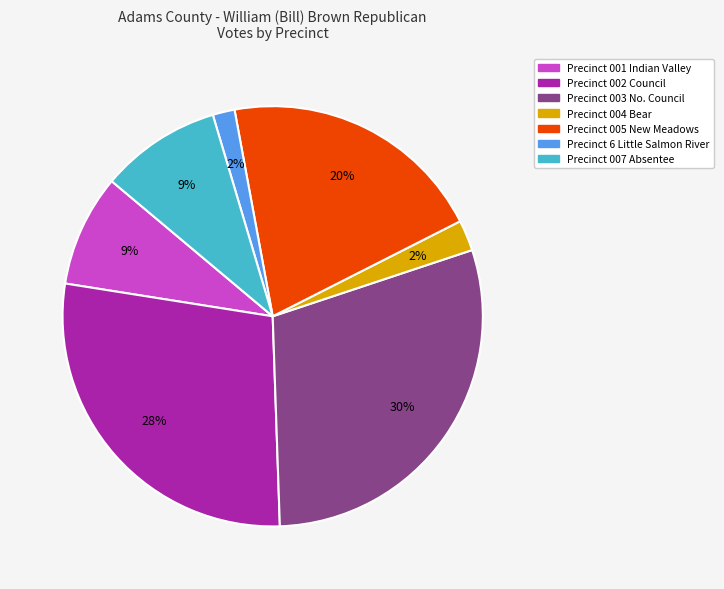

Between Precinct 6 Little Salmon River and Precinct 001 Indian Valley, which is larger?

Precinct 001 Indian Valley